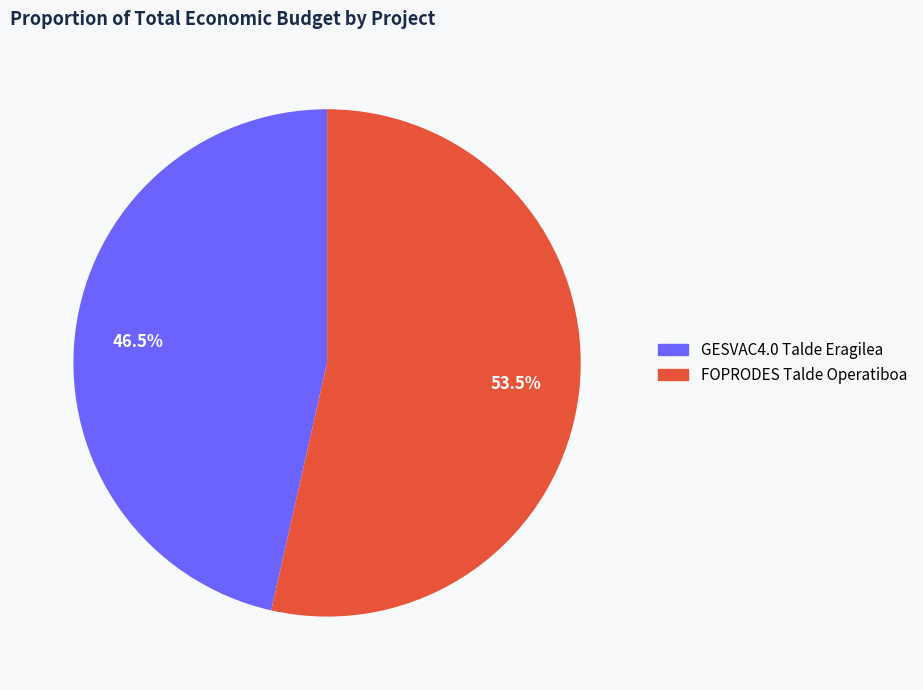

Is there a majority slice in this chart?

Yes